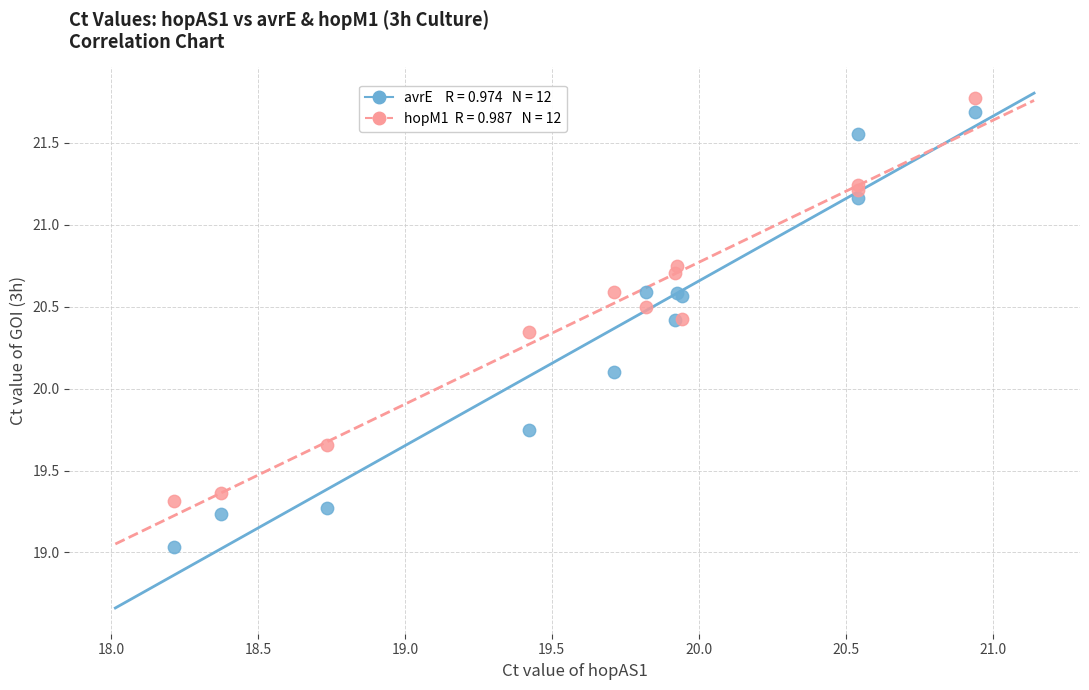

Across all series, what Y value is closest to 20?

20.1